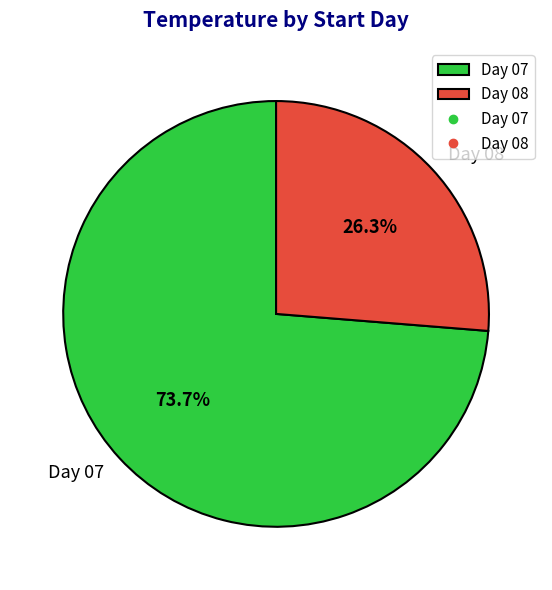

What is the total percentage of Day 07 and Day 08?

100.0%